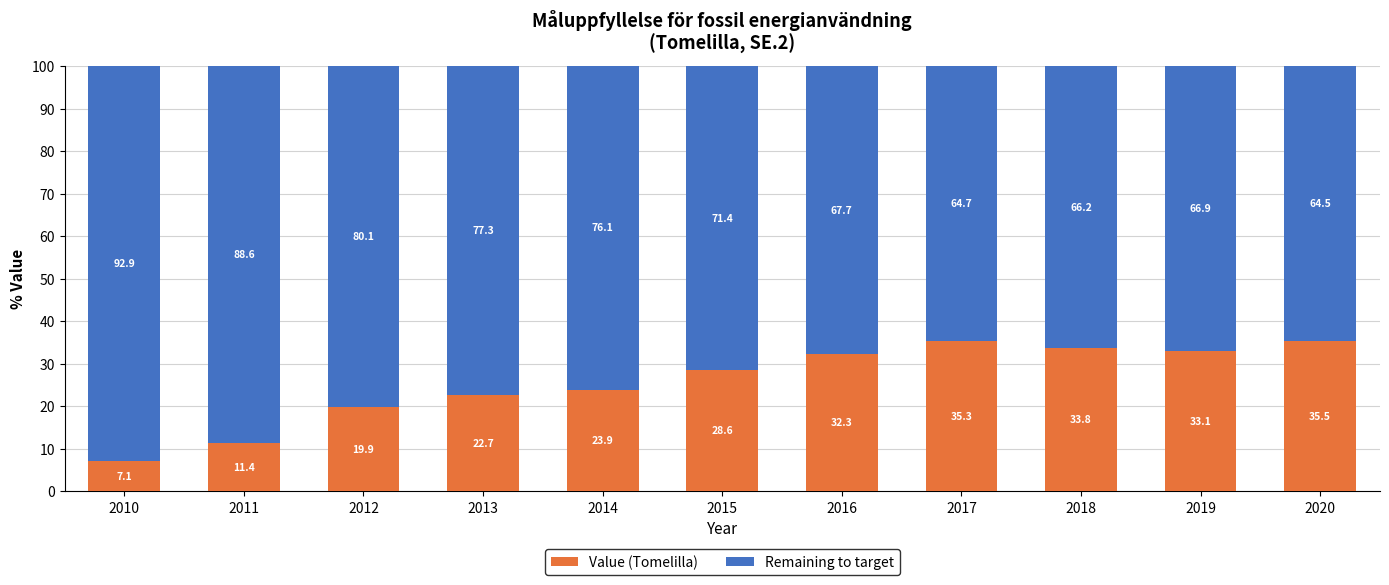

How many bars are there in total?

11